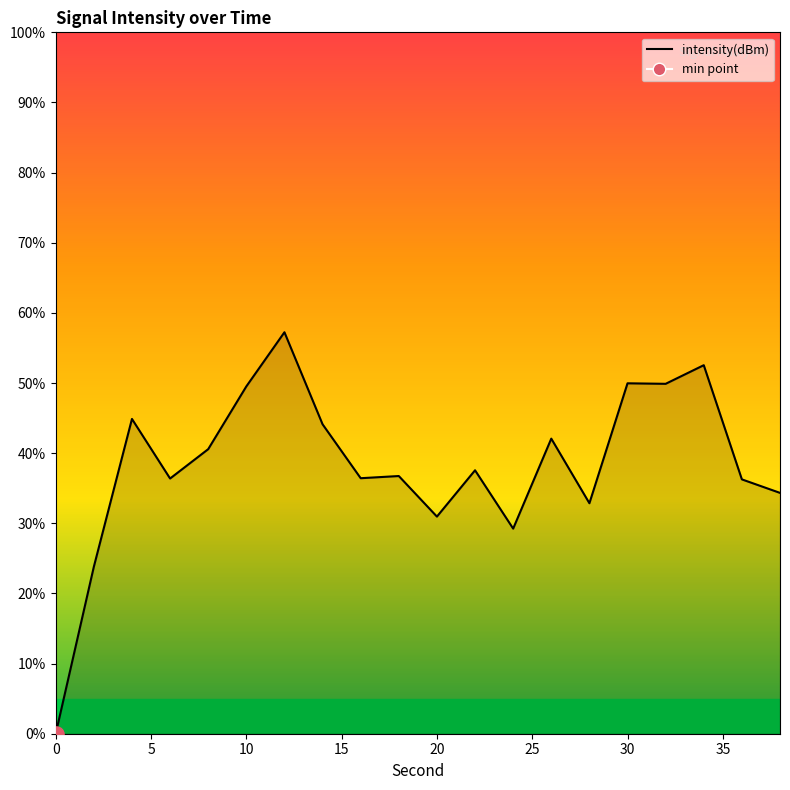

What is the maximum value shown in the chart?

57.2